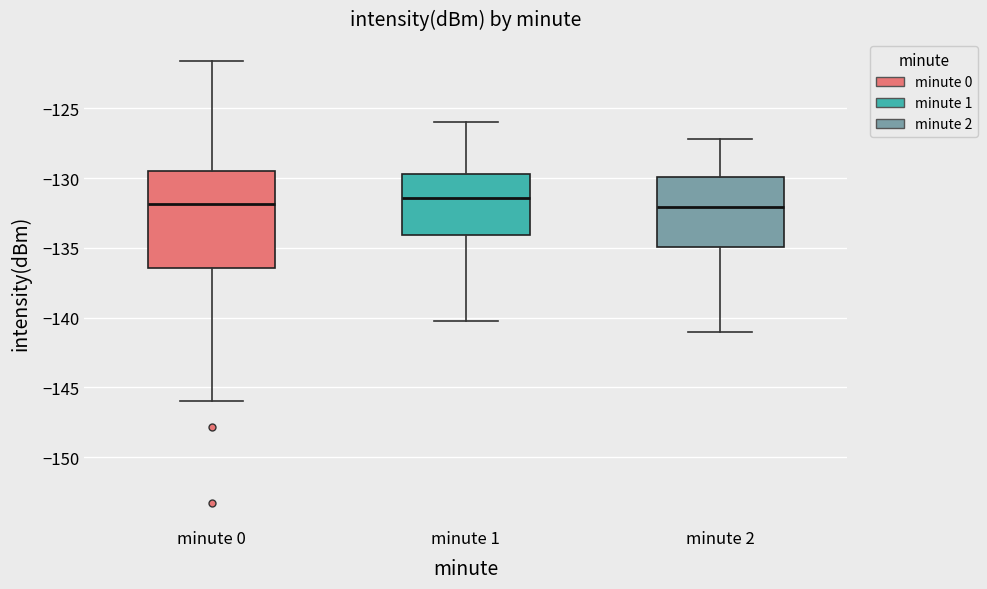

Where is the upper edge of the box for minute 0 on the y-axis? The values are not printed on the chart, so give them approximately, as read against the axis.

-129.5